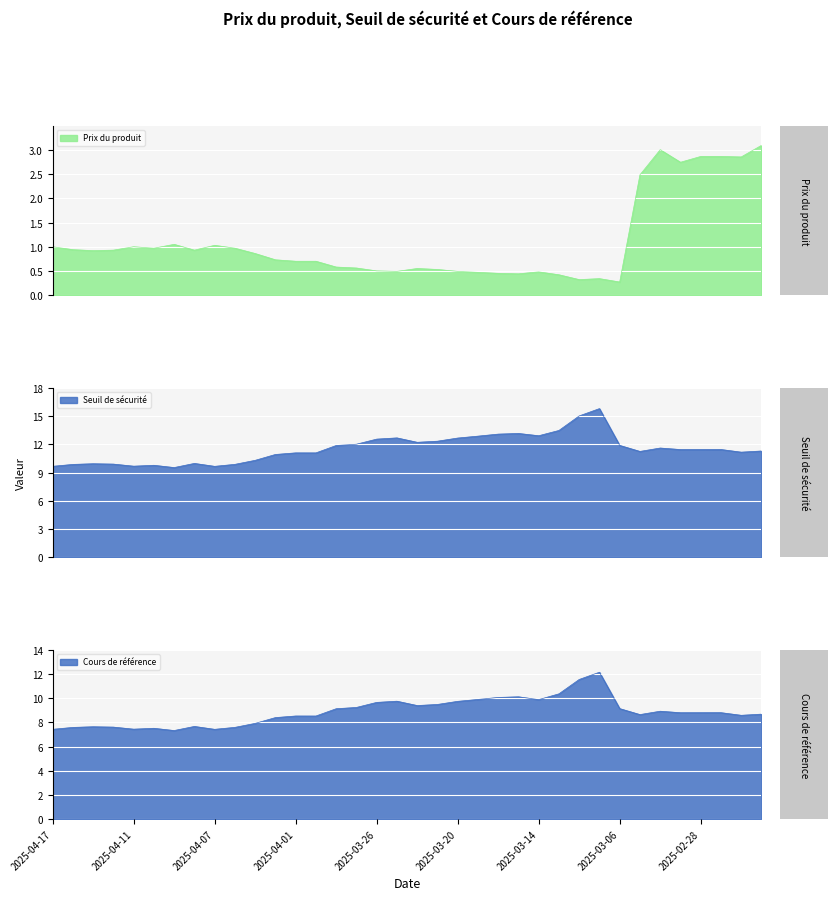

What is the value of the Prix du produit point at the 17th from the left?

0.5